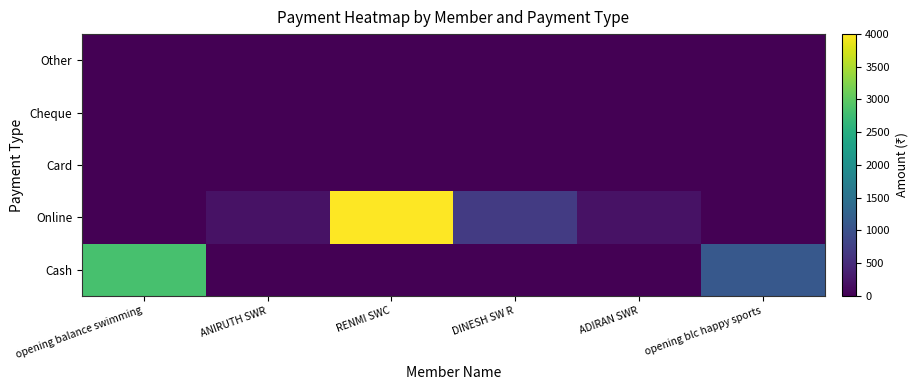

Reading right to left, what are all the values shown in this chart?

Cash: opening blc happy sports=1105	ADIRAN SWR=0	DINESH SW R=0	RENMI SWC=0	ANIRUTH SWR=0	opening balance swimming=2841
Online: opening blc happy sports=0	ADIRAN SWR=200	DINESH SW R=700	RENMI SWC=4000	ANIRUTH SWR=200	opening balance swimming=0
Card: opening blc happy sports=0	ADIRAN SWR=0	DINESH SW R=0	RENMI SWC=0	ANIRUTH SWR=0	opening balance swimming=0
Cheque: opening blc happy sports=0	ADIRAN SWR=0	DINESH SW R=0	RENMI SWC=0	ANIRUTH SWR=0	opening balance swimming=0
Other: opening blc happy sports=0	ADIRAN SWR=0	DINESH SW R=0	RENMI SWC=0	ANIRUTH SWR=0	opening balance swimming=0